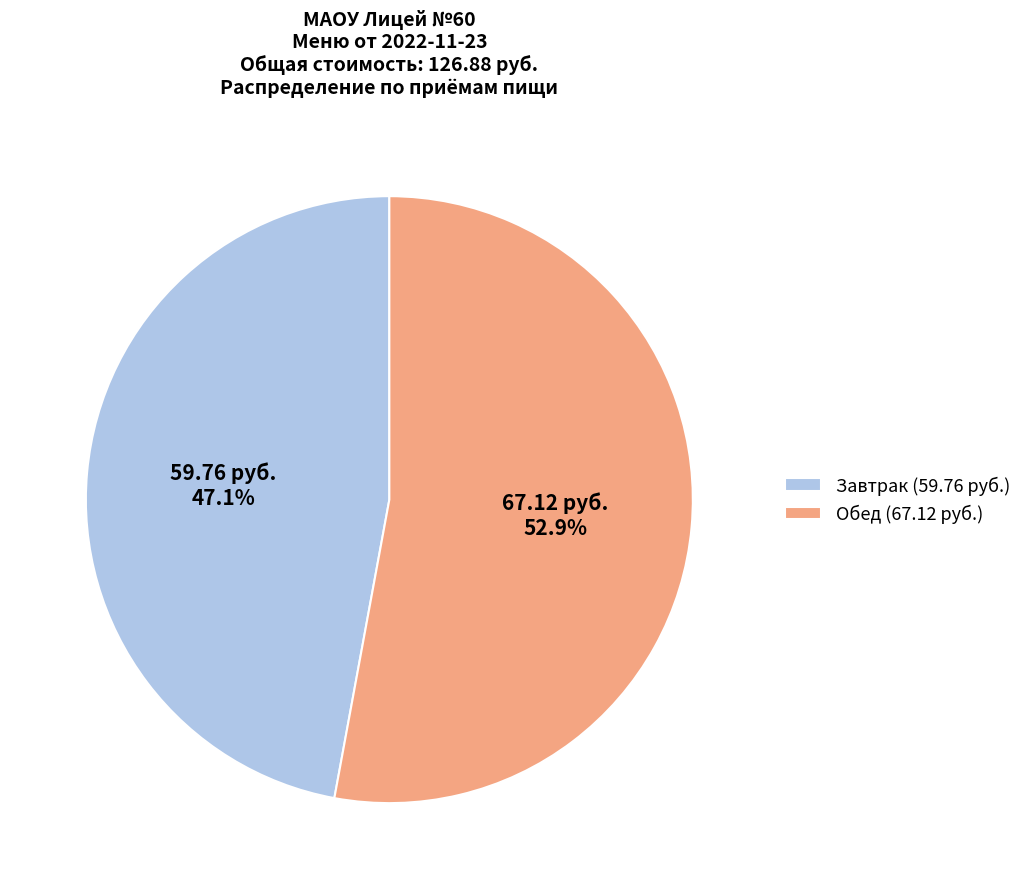

To the nearest percent, what percentage of the pie is Обед?

53%